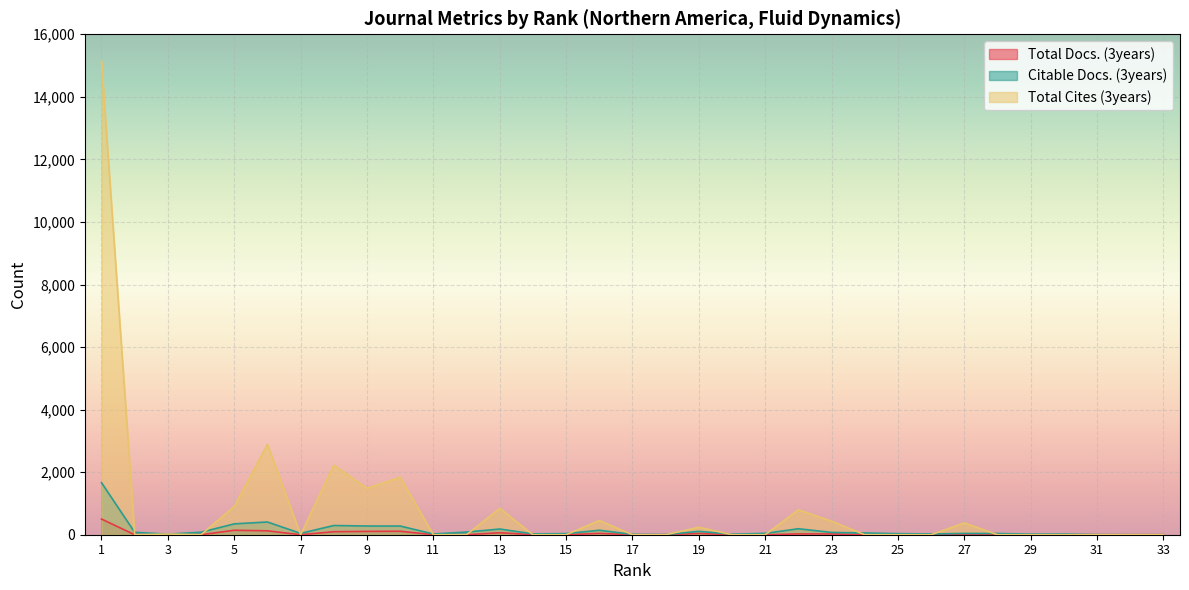

At which category does Citable Docs. (3years) reach its first local valley?

3